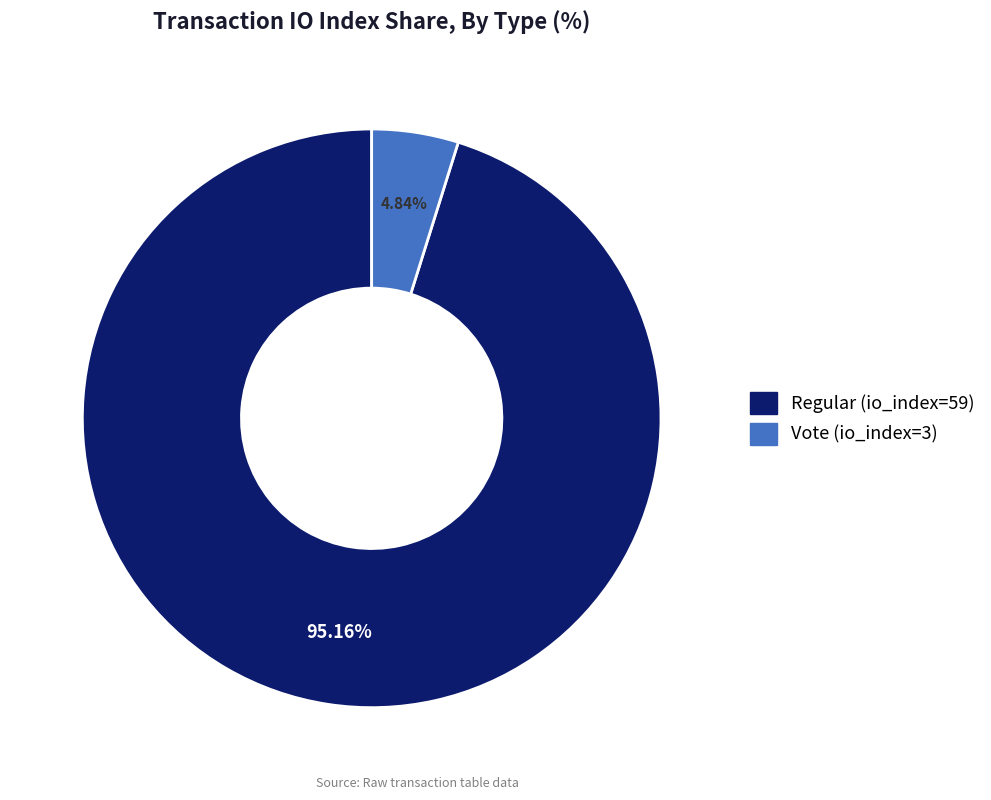

To the nearest percent, what portion does Regular (io_index=59) represent?

95%